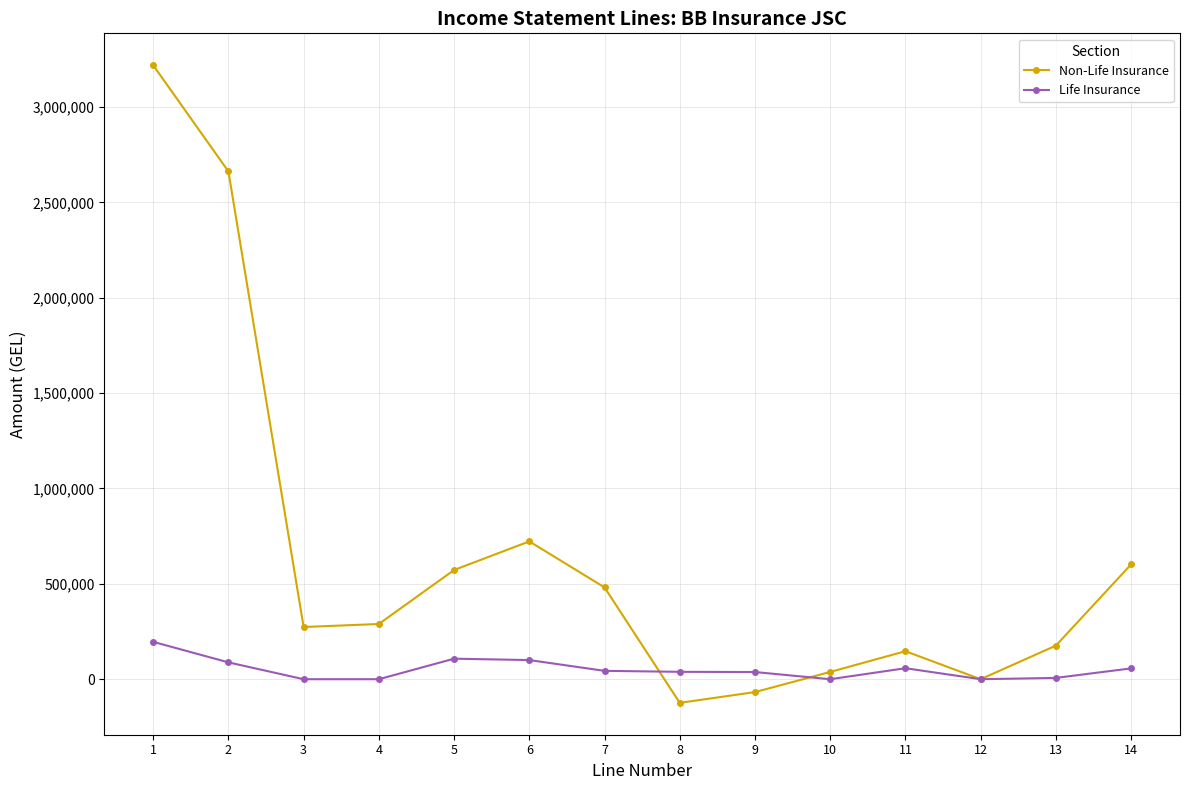

What is the smallest value displayed?

-123890.4